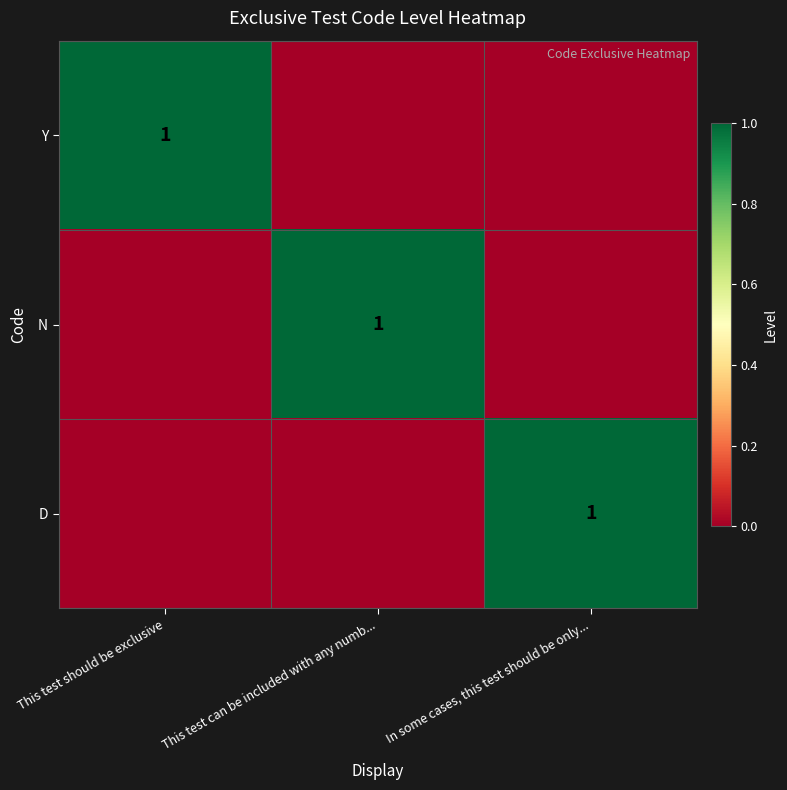

Which series has the widest spread of values?

Y